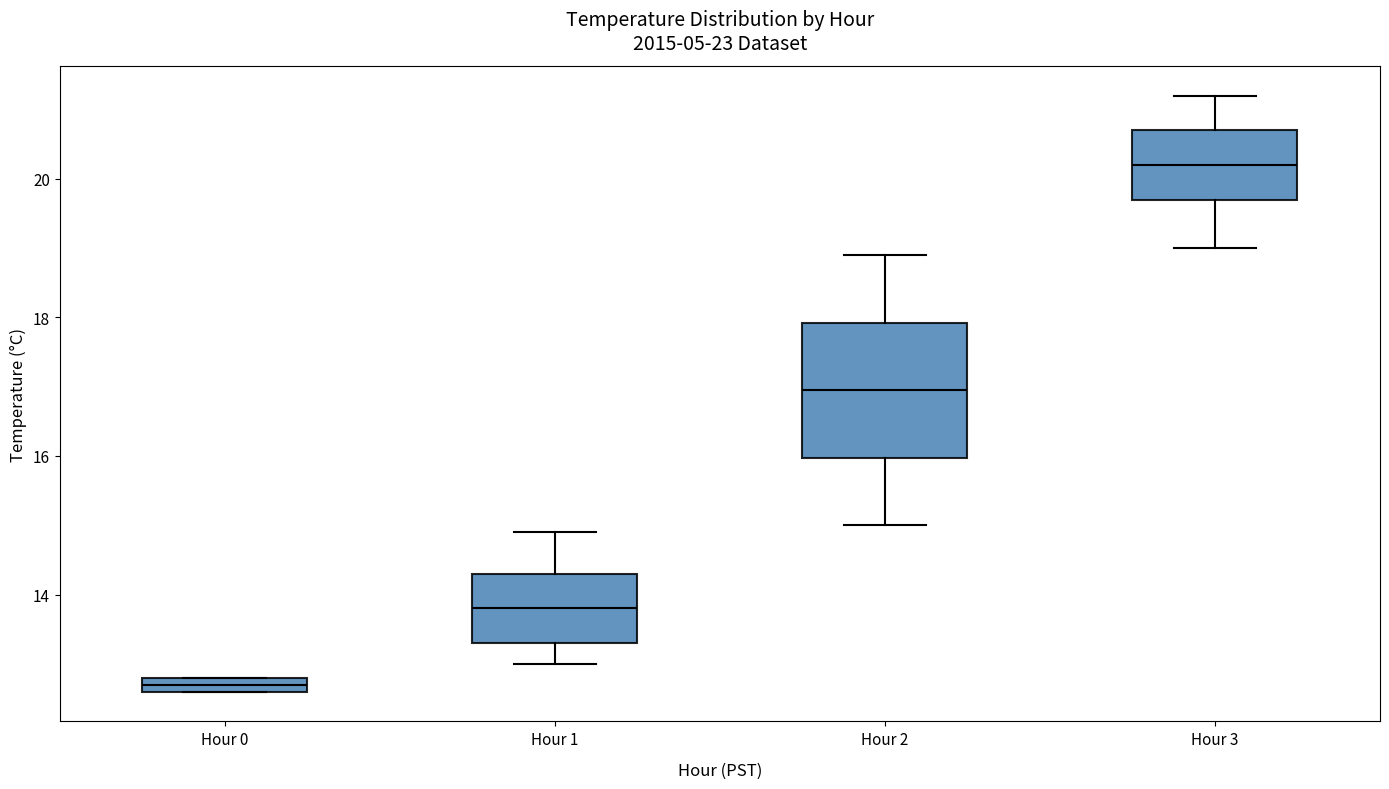

Which box has the highest median line?

Hour 3